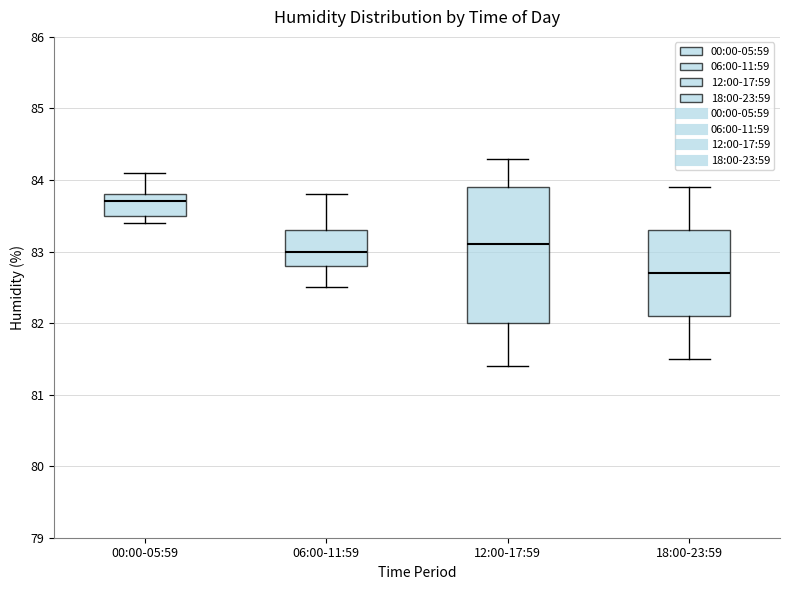

Which box's median line is the highest?

00:00-05:59